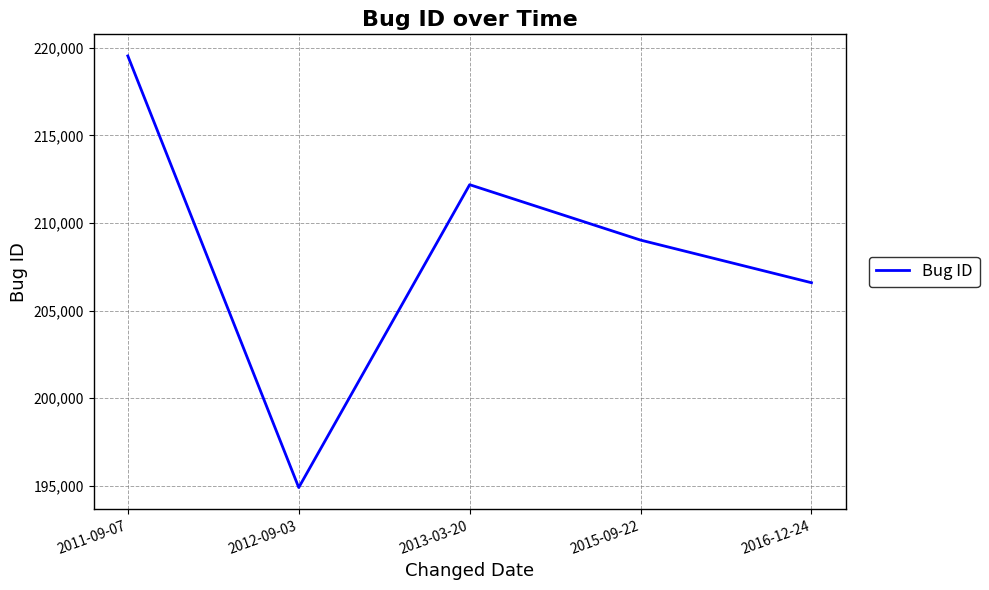

What is the ratio of the value at 2015-09-22 to the value at 2011-09-07?

1.0